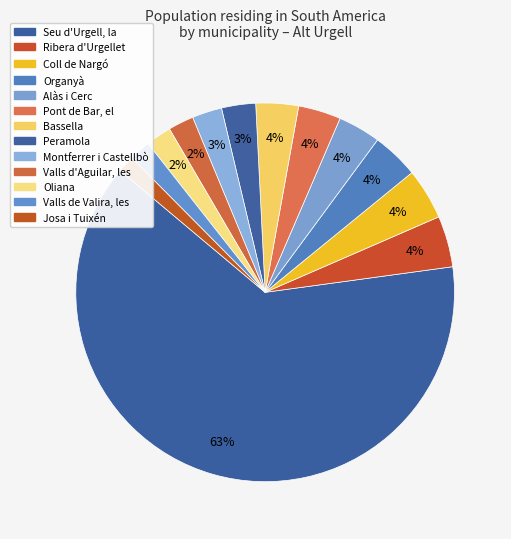

Count the number of slices in the pie.

13